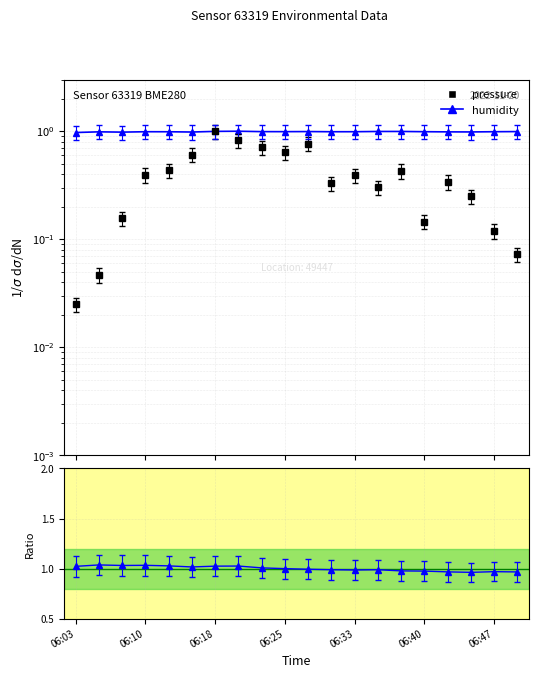

At which label is humidity closest to 0?

06:03